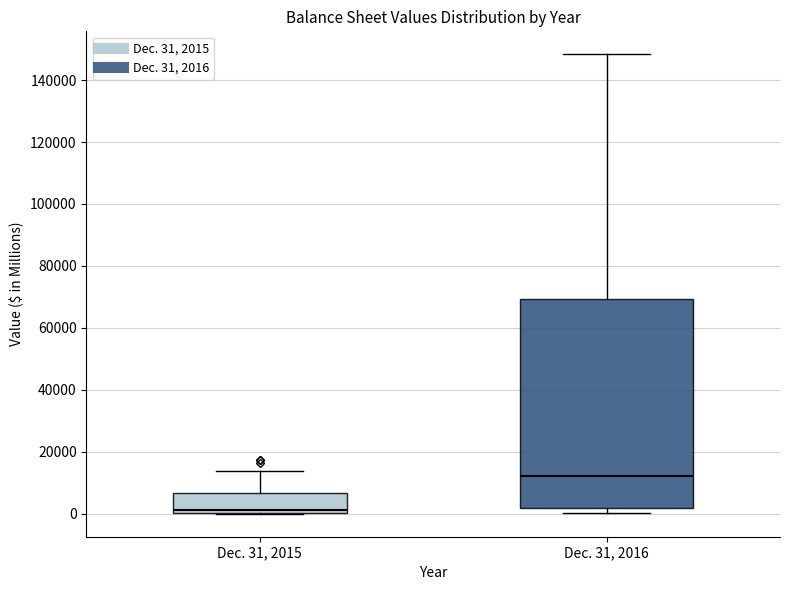

Which box's median line is the lowest?

Dec. 31, 2015